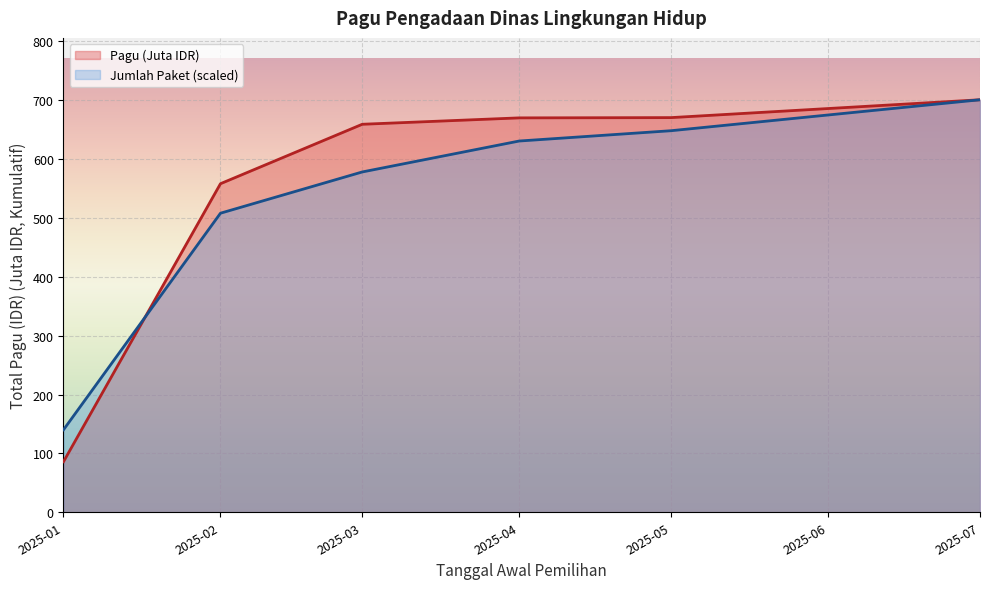

Reading left to right, transcribe all the data shown in this chart.

Pagu (Juta IDR): 85.9	558.3	659.3	670.2	670.6	701.0
Jumlah Paket (scaled): 140.2	508.2	578.3	630.9	648.4	701.0